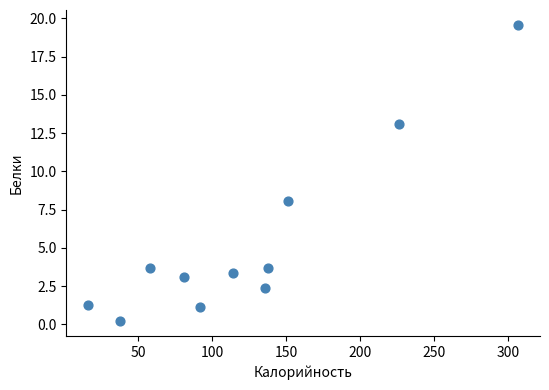

What is the range of Y values (max minus min)?

19.4